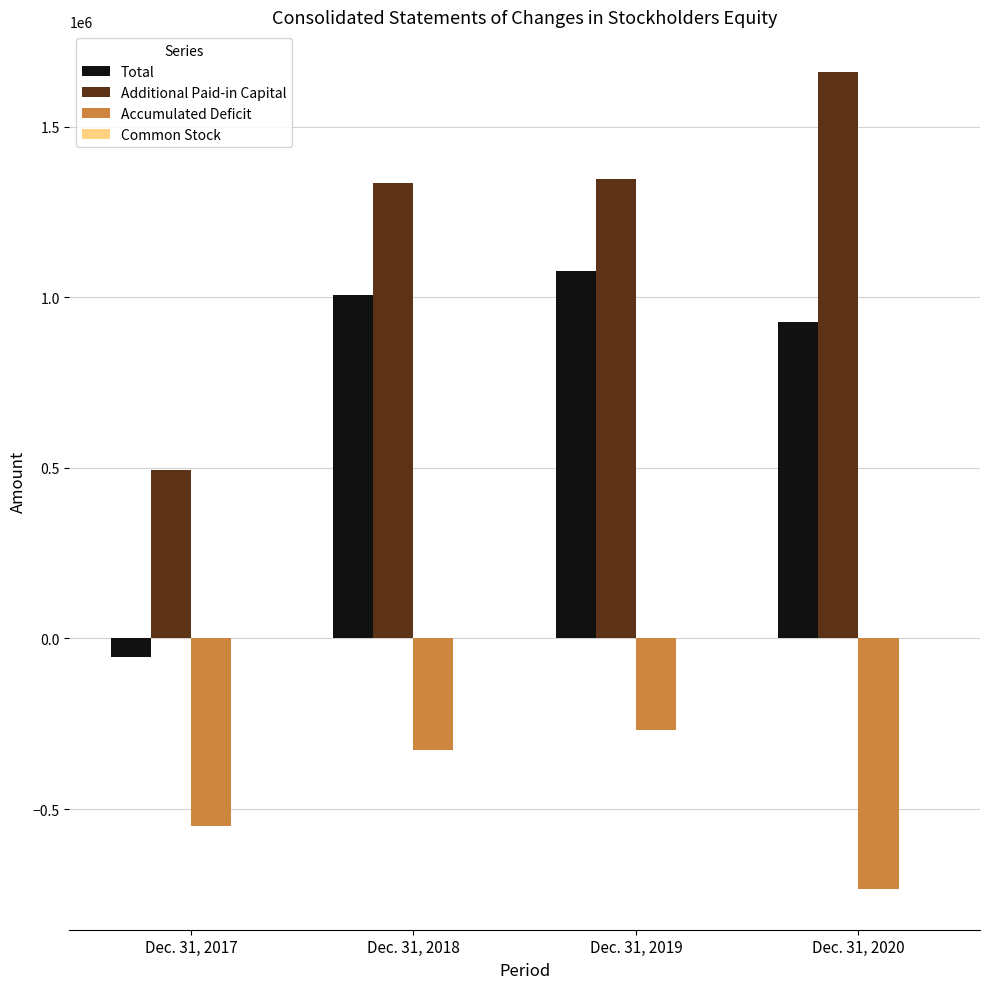

How many data points in Accumulated Deficit are above -327136?

1